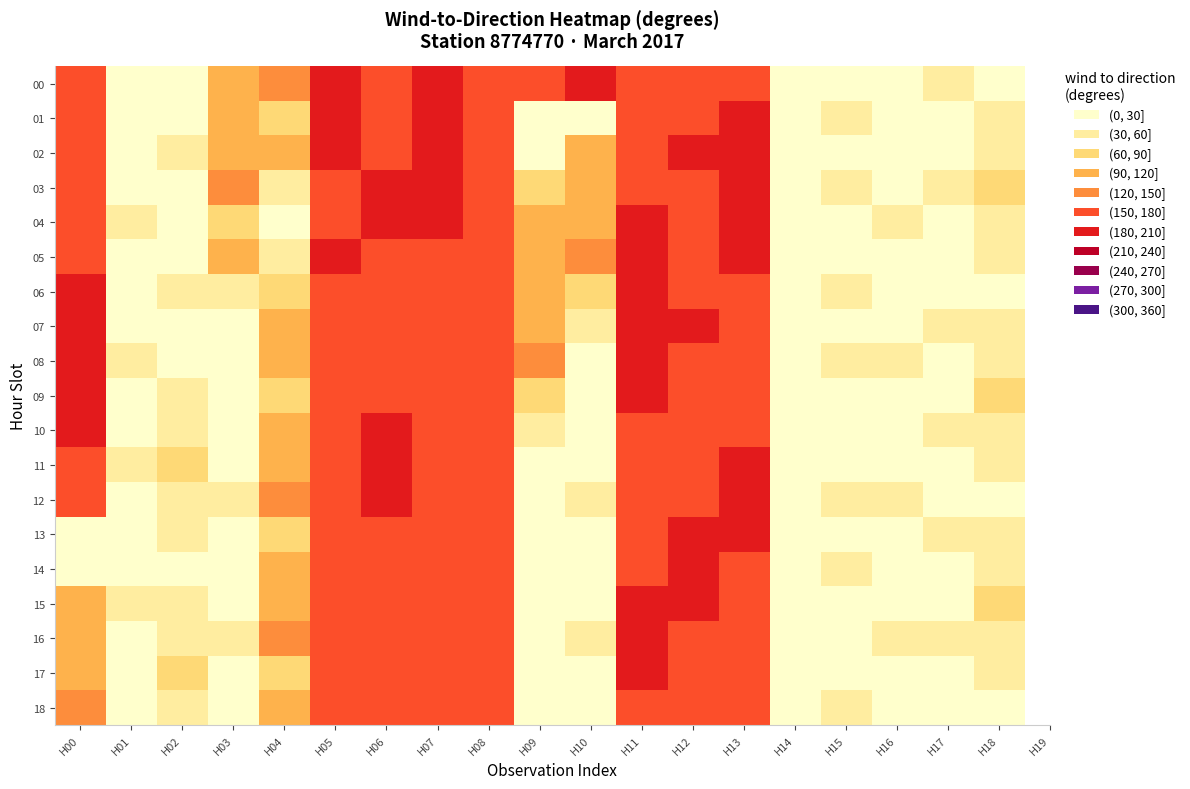

How many categories are shown in the chart?

19